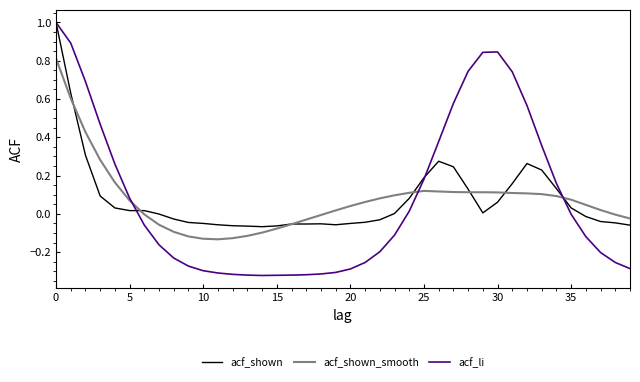

Which series has the largest range (max minus min)?

acf_li